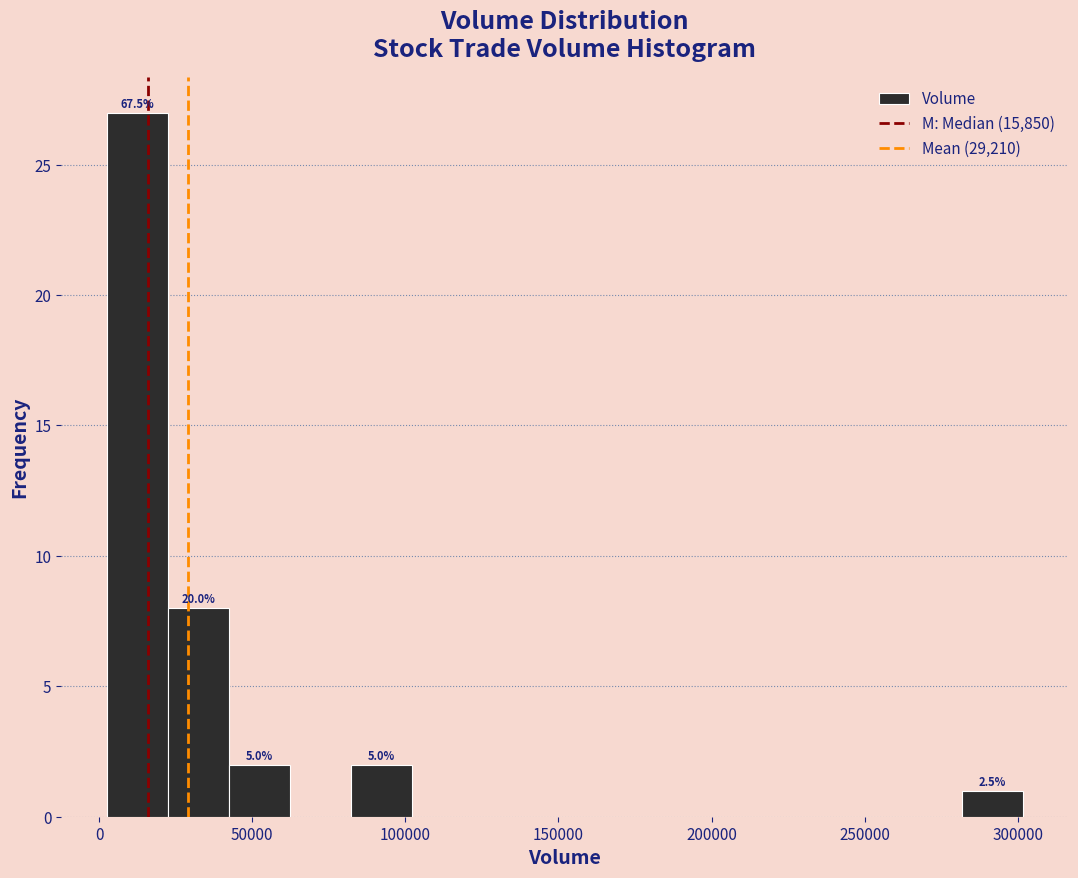

Read against the x-axis, roughly where is the centre of the tallest bar?

15000